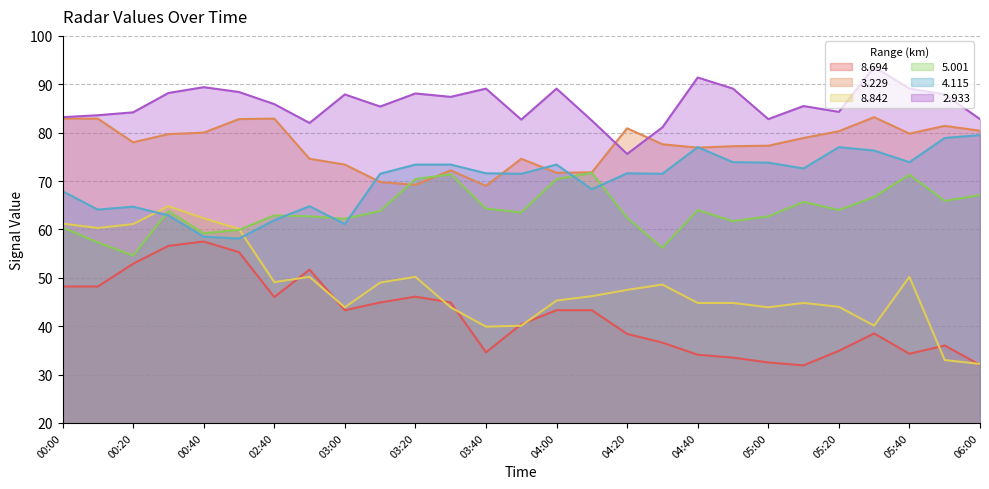

What is the label of the 6th point from the left?

00:50